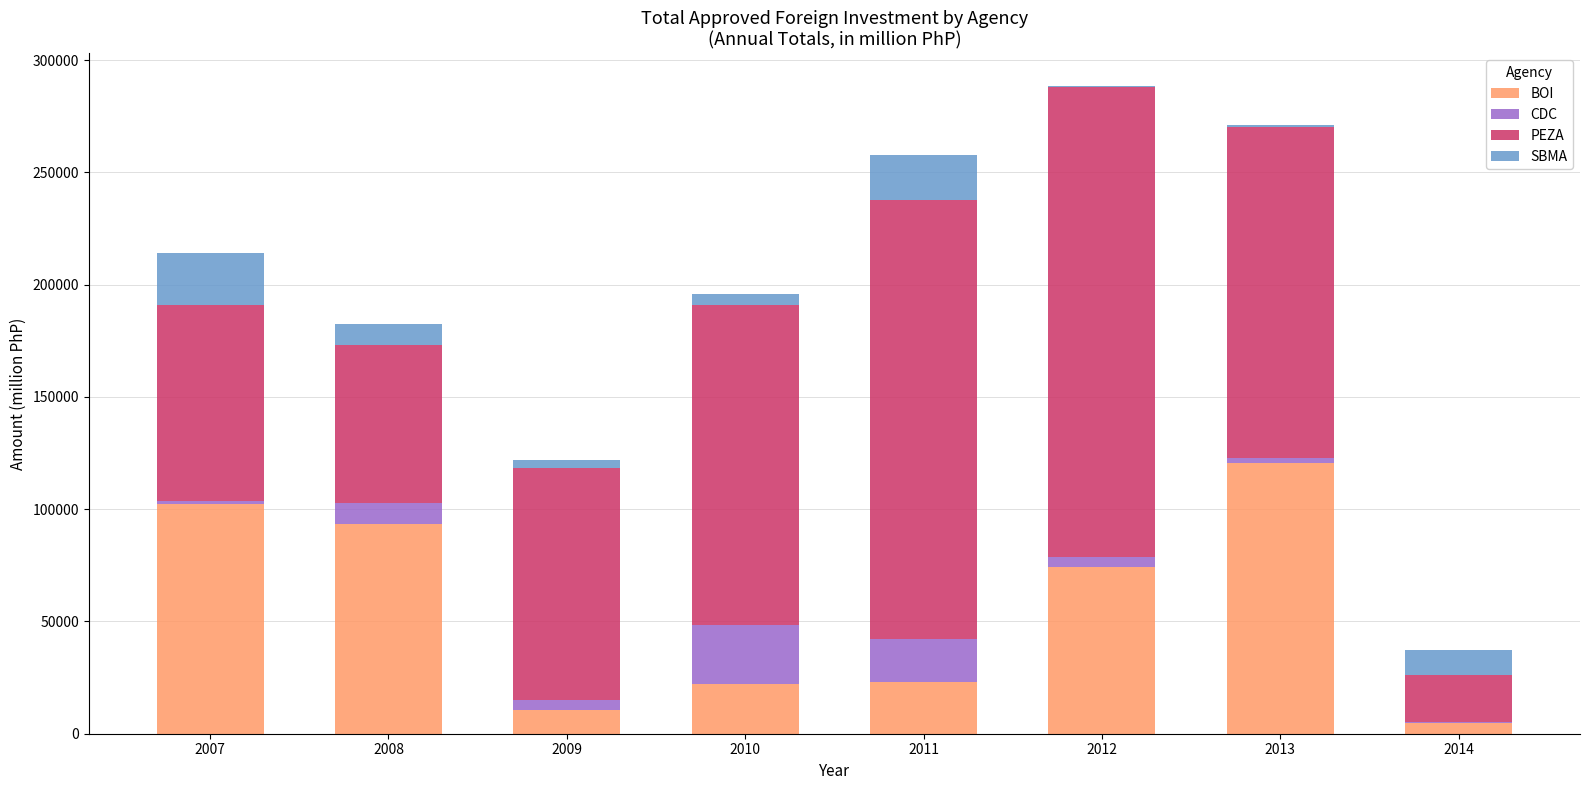

Are the bars grouped side by side (vs. stacked)?

No